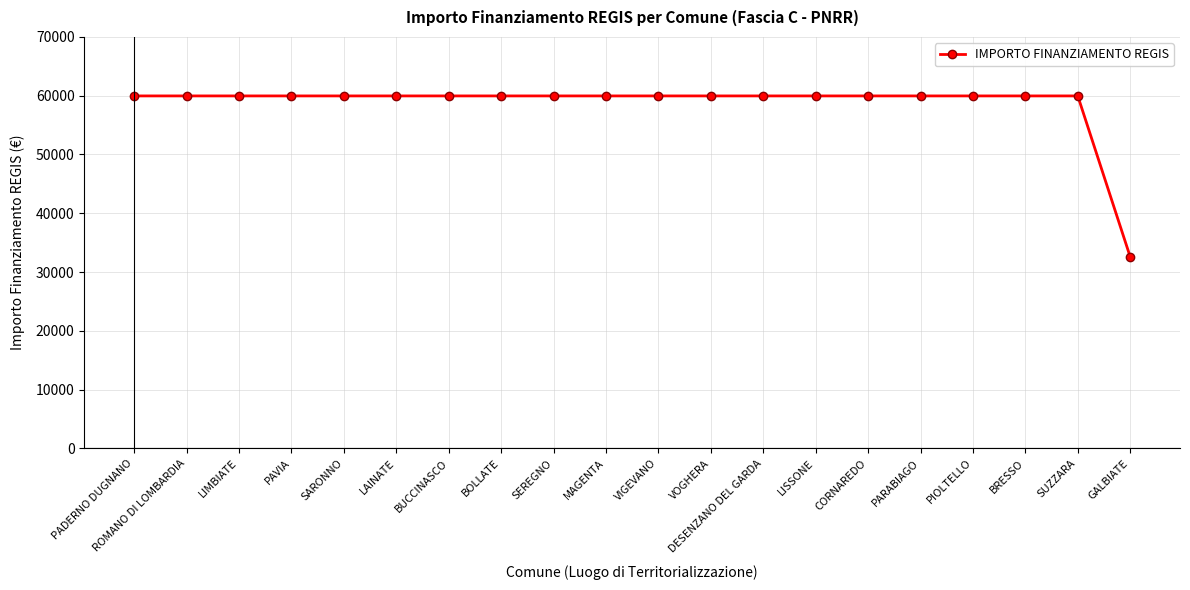

What is the average value?

58597